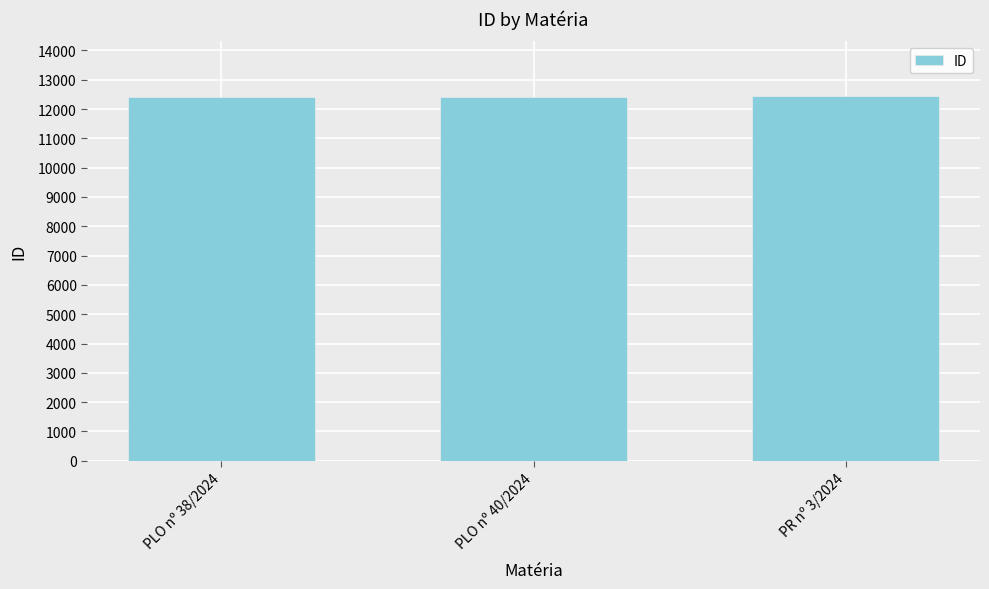

Count the values in the range 12414 to 12444.

3